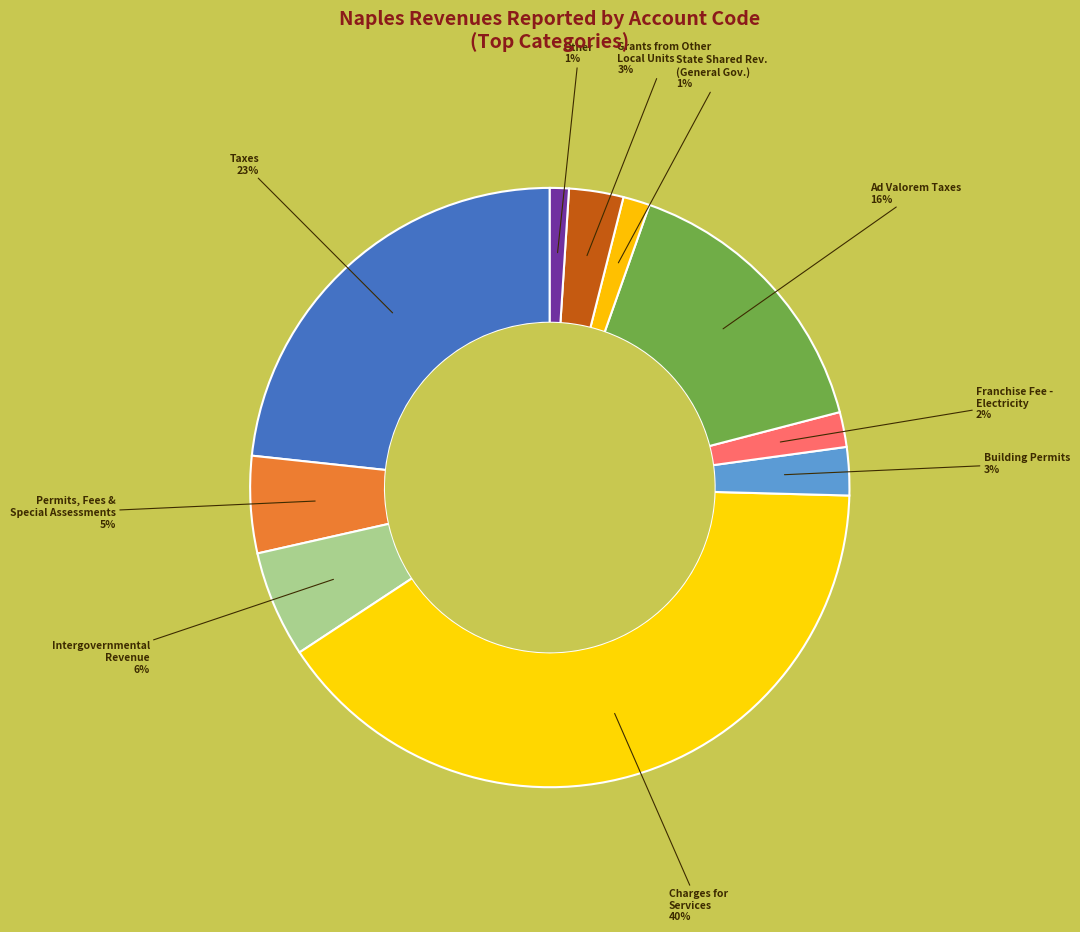

Is there any slice that represents more than half of the pie?

No